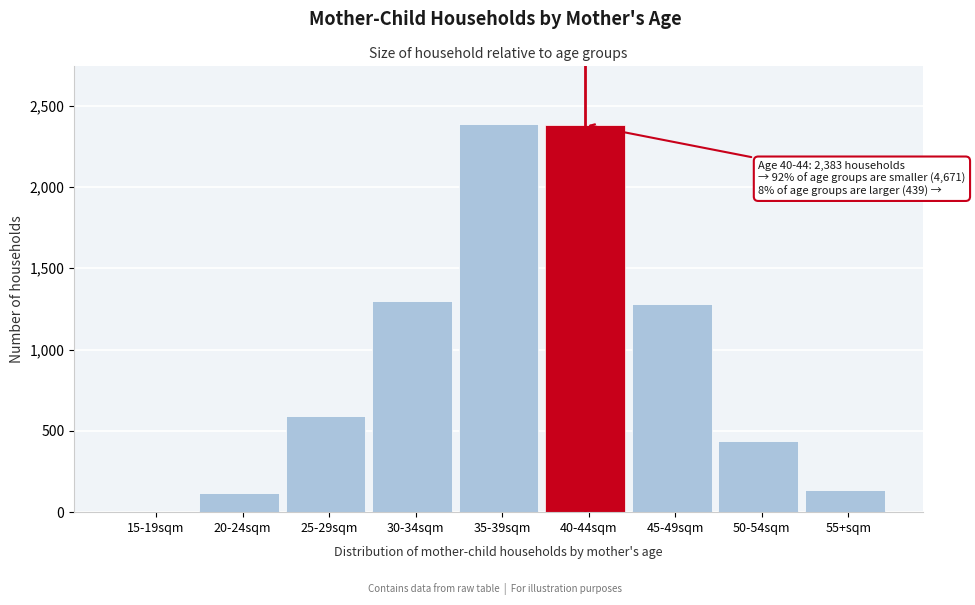

The value at 35-39sqm is 2384. True or false?

True